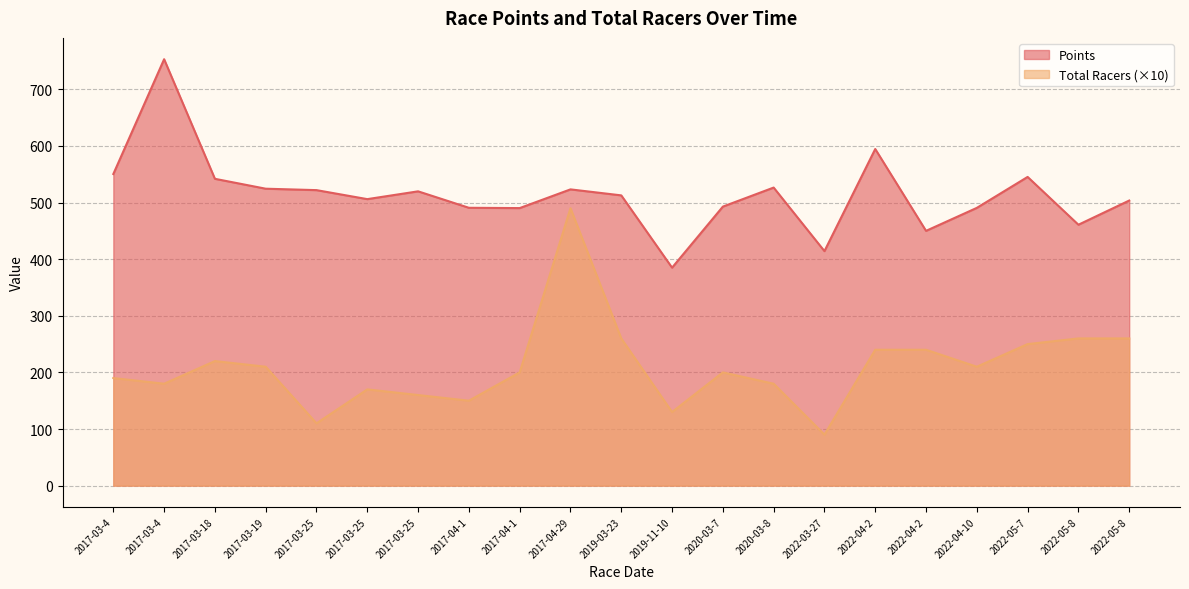

Which series has the largest total across all categories?

Points